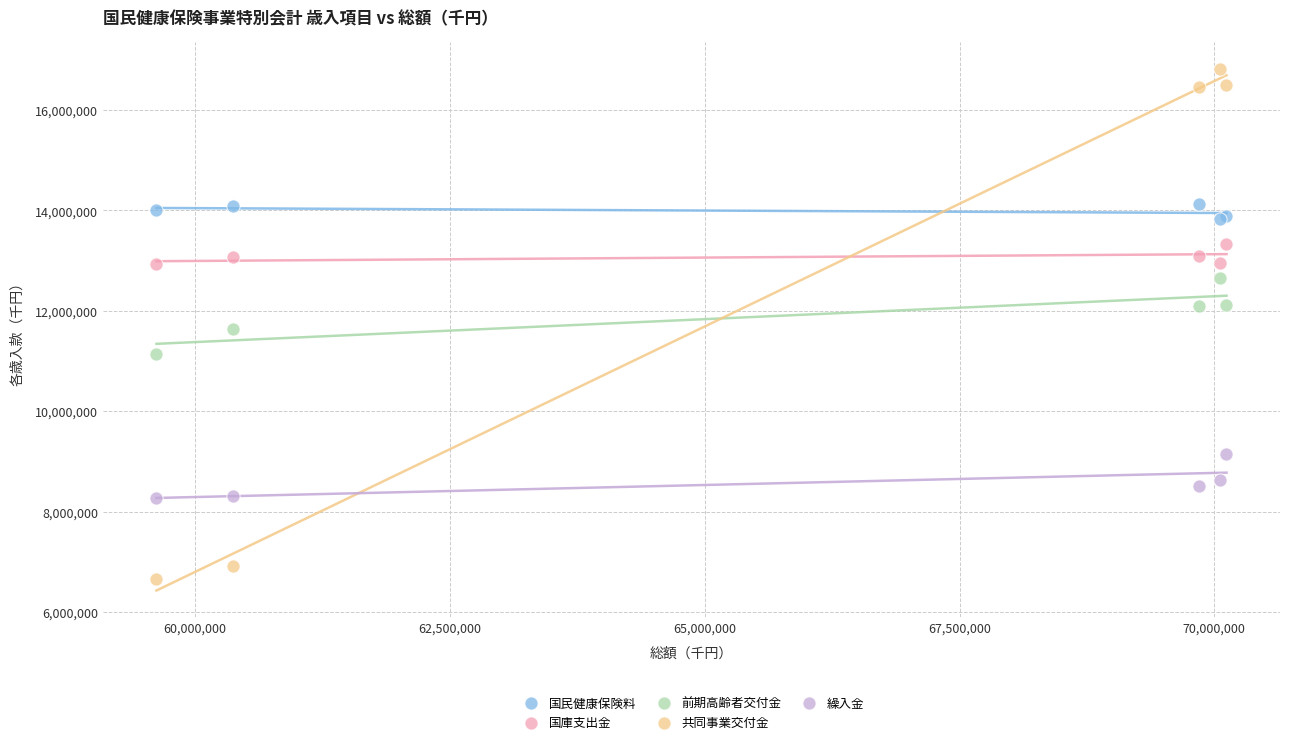

Which series contains the lowest Y value?

共同事業交付金